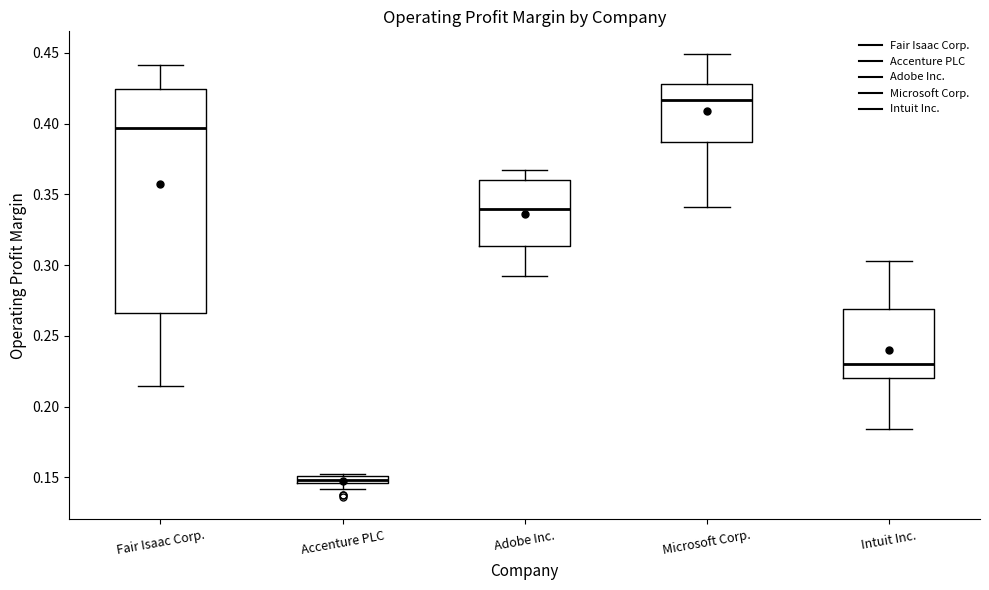

Which box's median line is the highest?

Microsoft Corp.